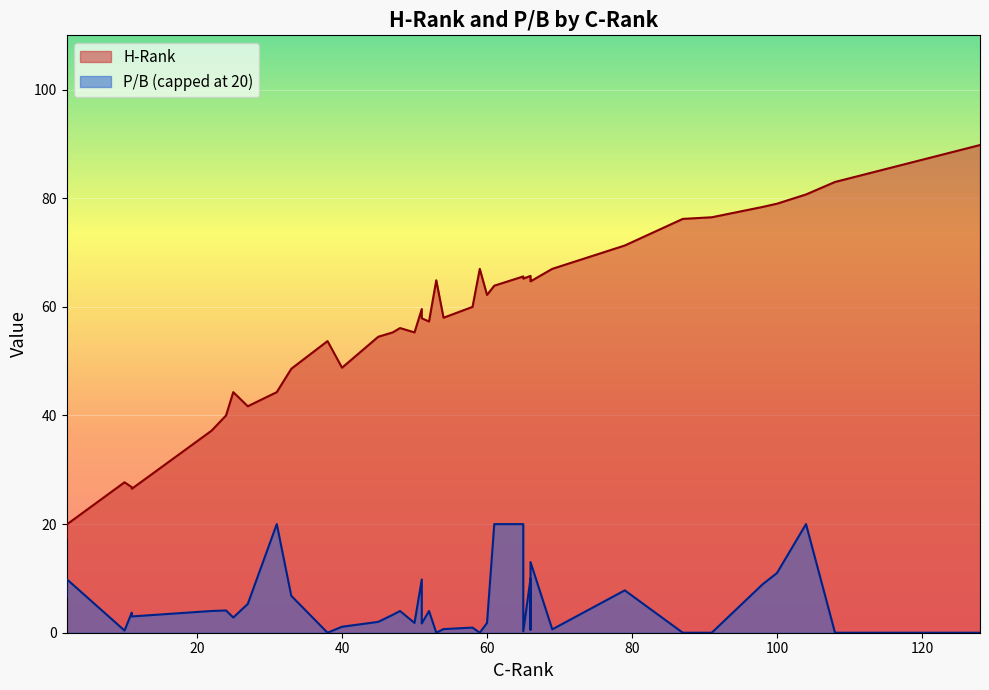

What is the average value of the P/B series?

7.9